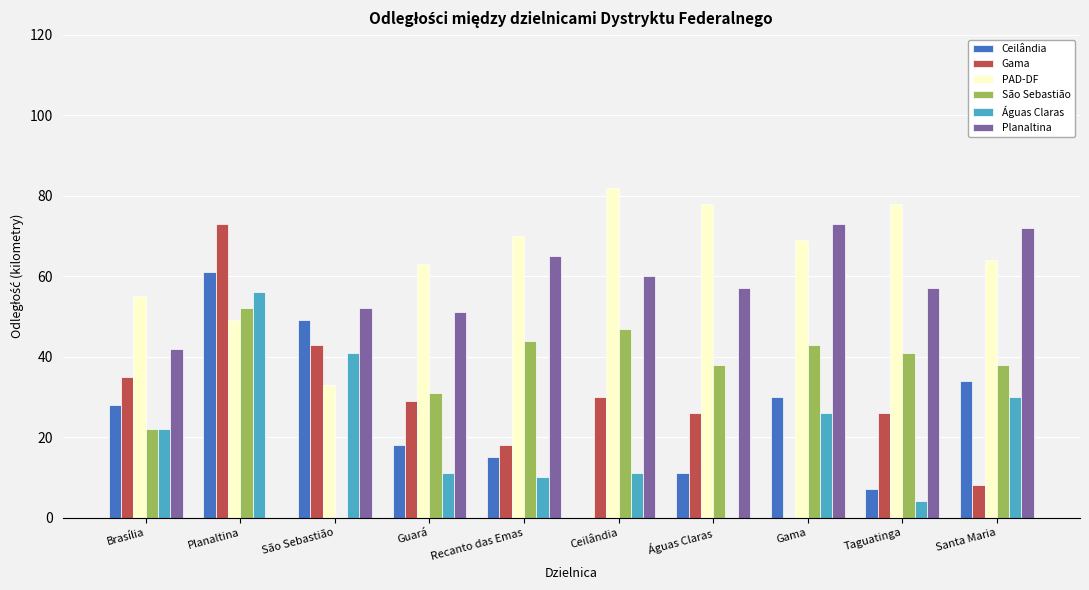

Which series has the largest total across all categories?

PAD-DF